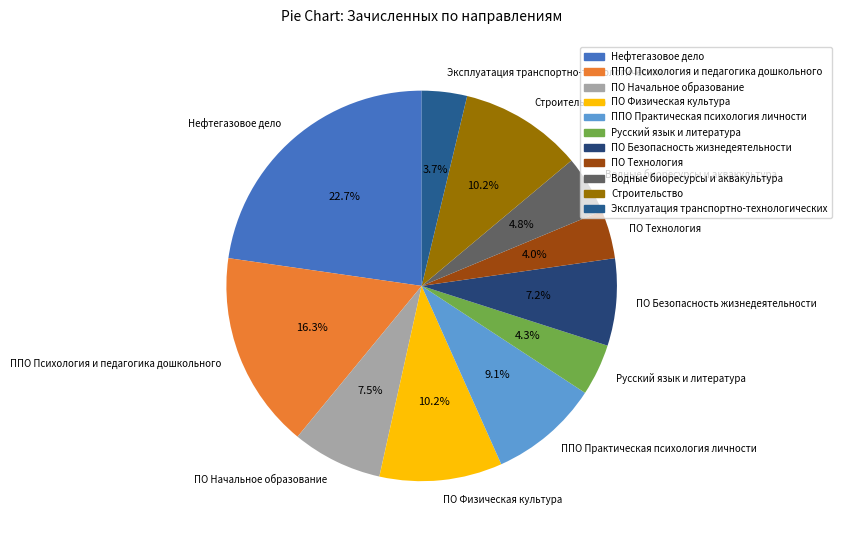

What is the largest slice in the pie chart?

Нефтегазовое дело